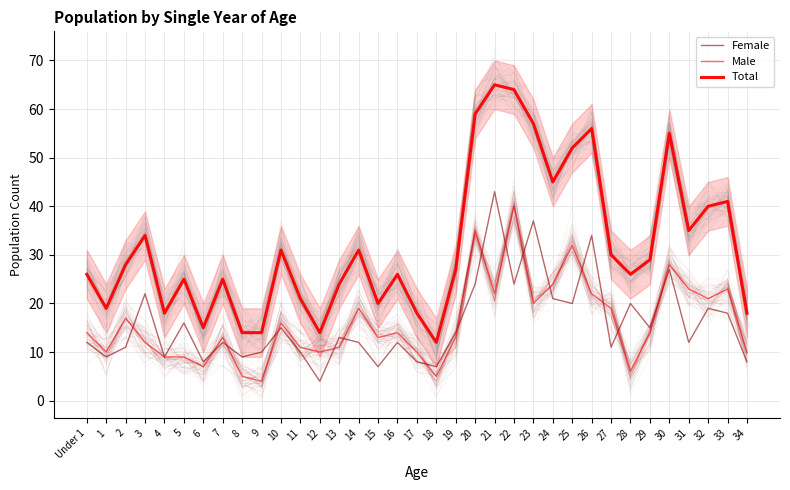

Which has a higher value, 12 or 9?

9